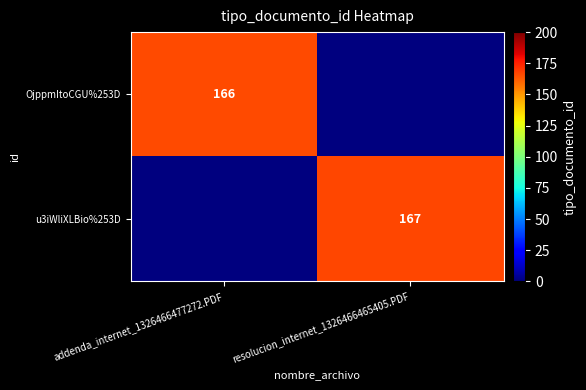

The u3iWliXLBio%253D series shows 167 at resolucion_internet_1326466465405.PDF. True or false?

True